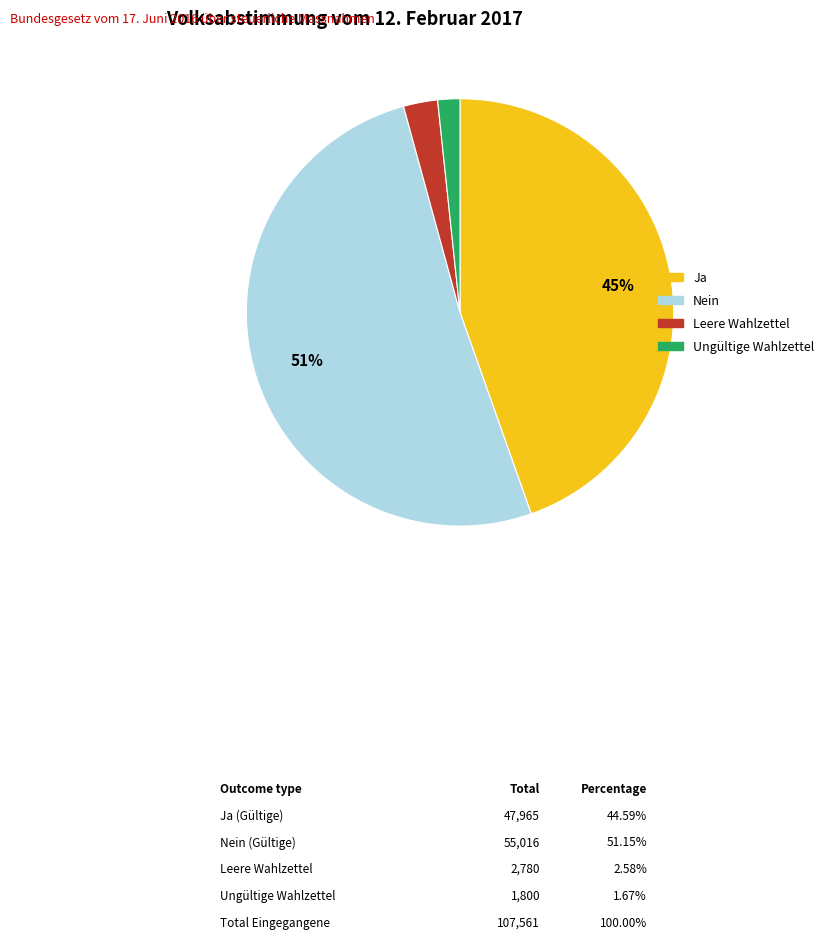

Is it true that Ungültige Wahlzettel is 2% of the pie?

True